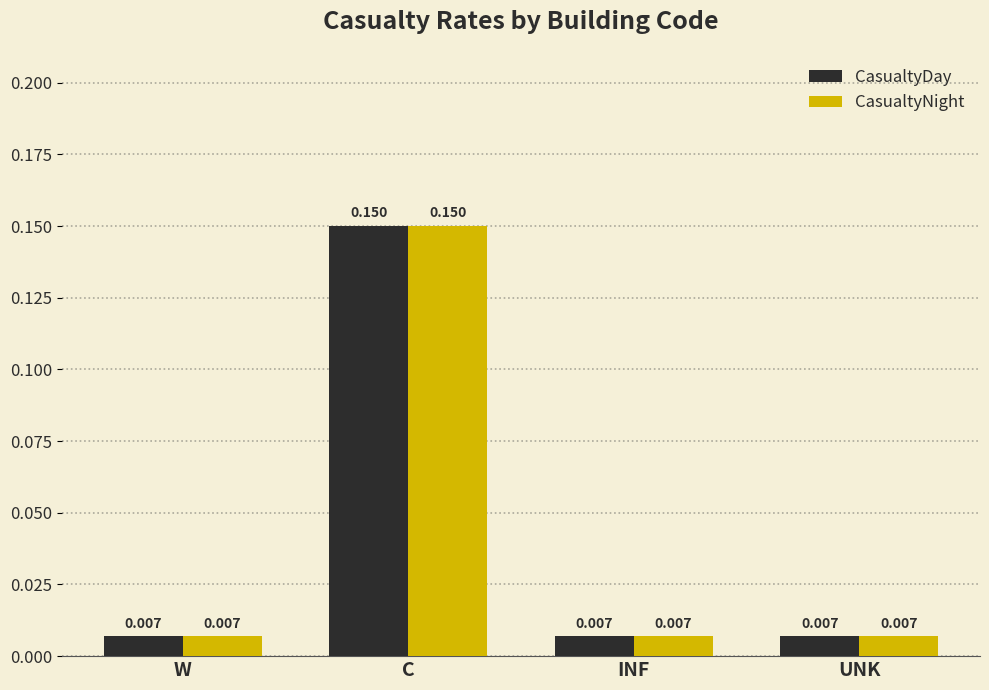

Is the value of CasualtyDay at C greater than the value of CasualtyNight at W?

Yes